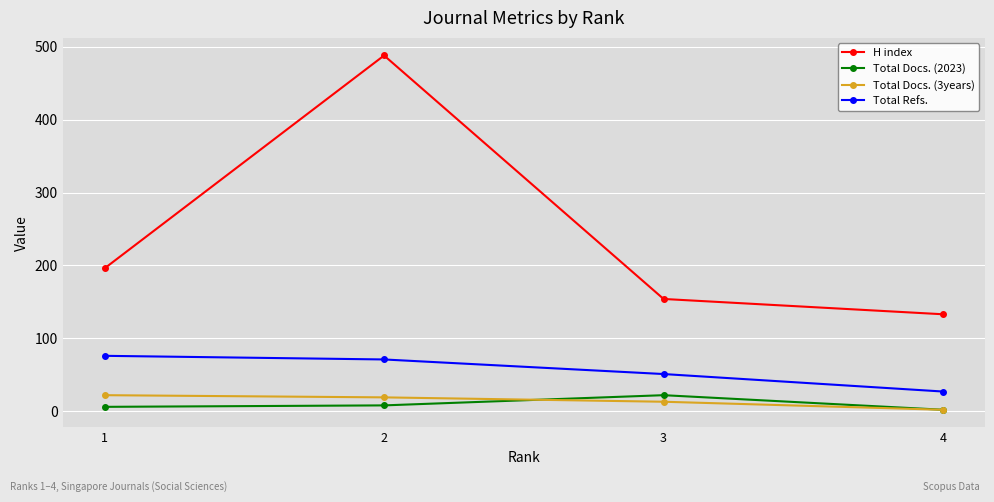

True or false: Total Refs. and Total Docs. (3years) cross at least once.

False